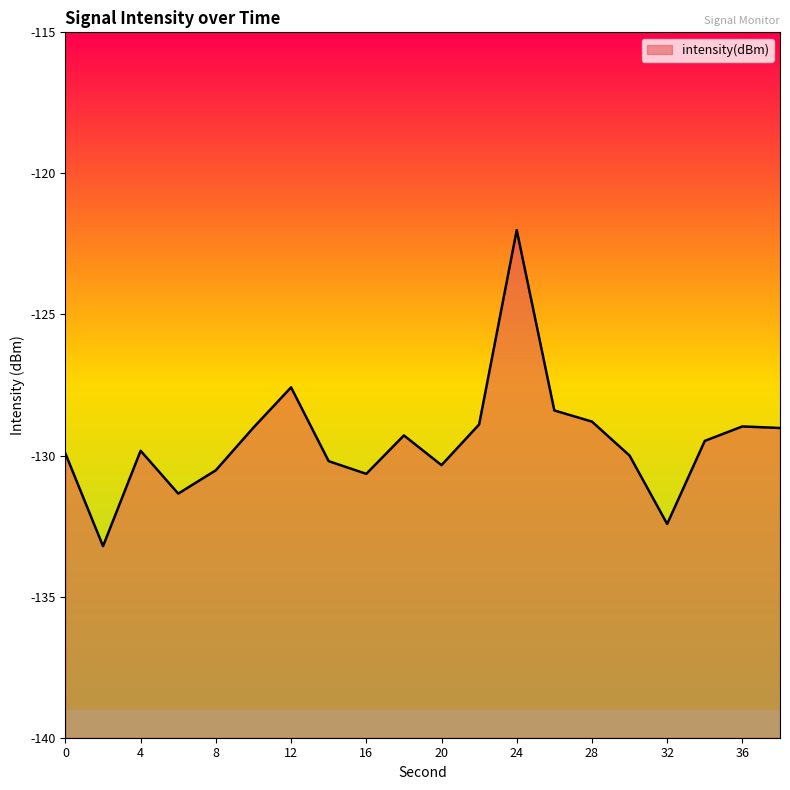

Reading left to right, extract all data points from this chart.

0=-129.9	2=-133.2	4=-129.8	6=-131.3	8=-130.5	10=-129.0	12=-127.6	14=-130.2	16=-130.6	18=-129.3	20=-130.3	22=-128.9	24=-122.0	26=-128.4	28=-128.8	30=-130.0	32=-132.4	34=-129.5	36=-129.0	38=-129.0